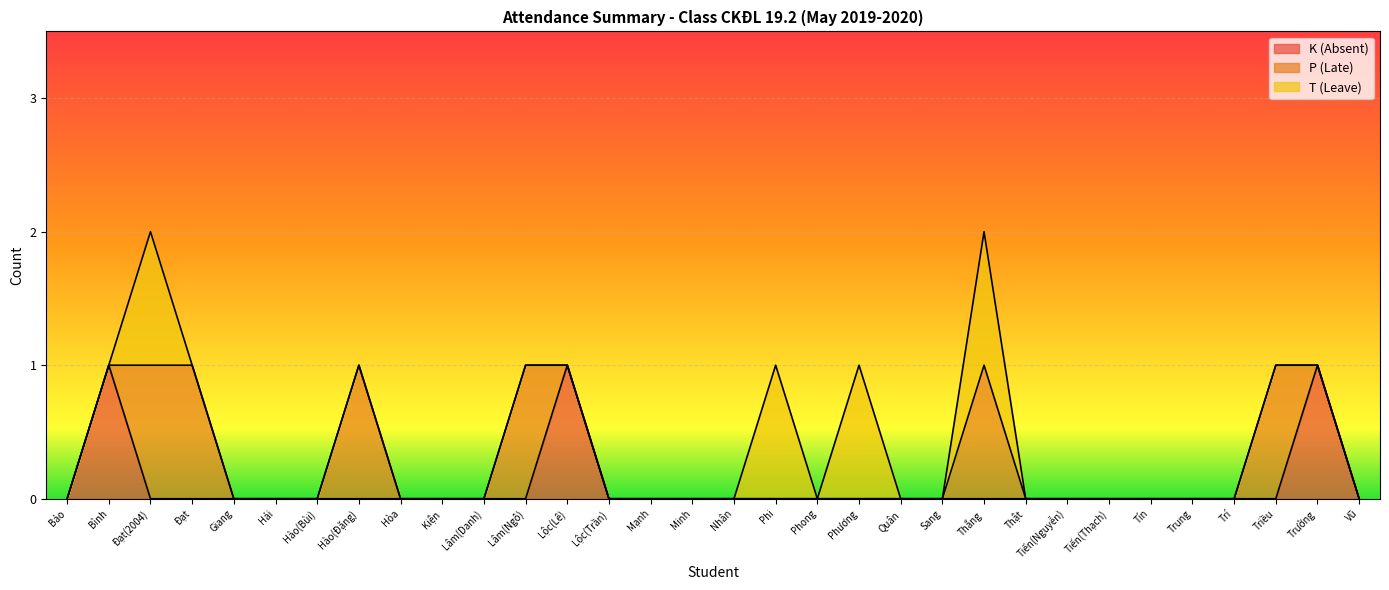

What is the label of the 14th point from the right?

Phong